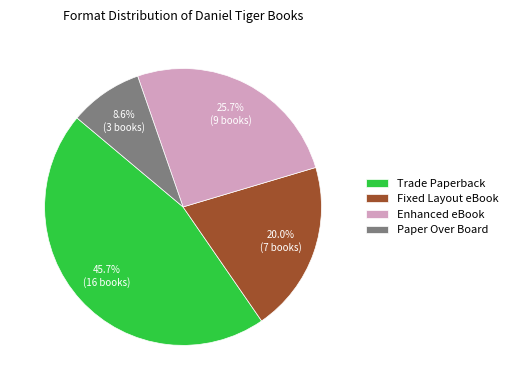

The Enhanced eBook slice represents 13% of the pie. True or false?

False